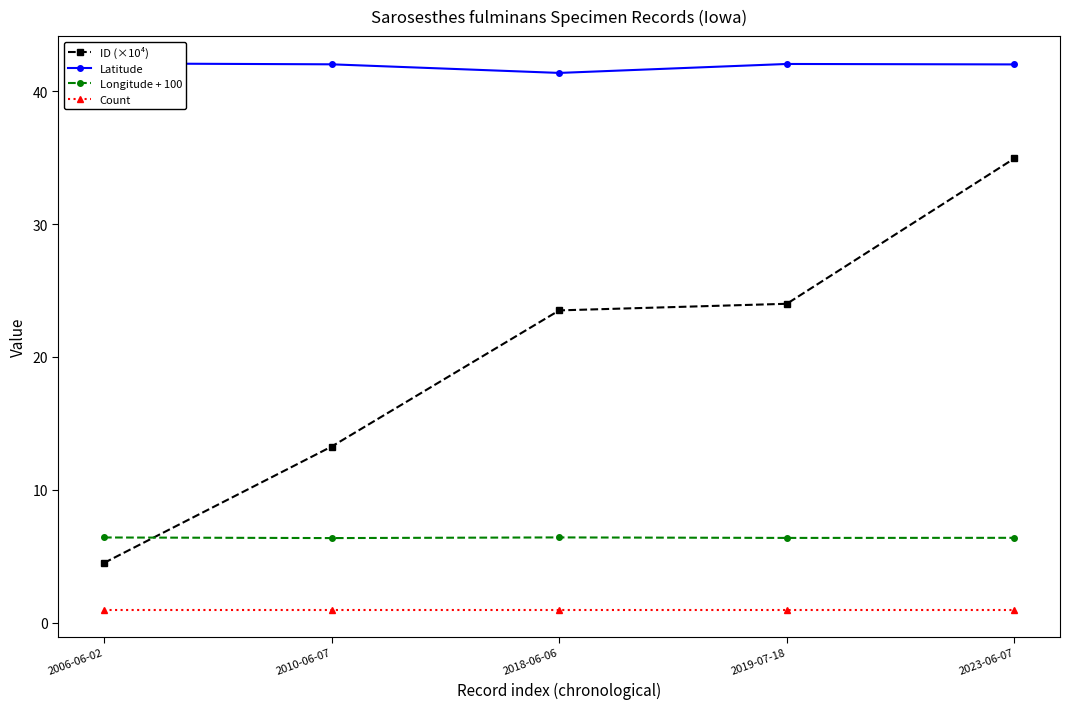

At which category is the sum across all series the highest?

2023-06-07